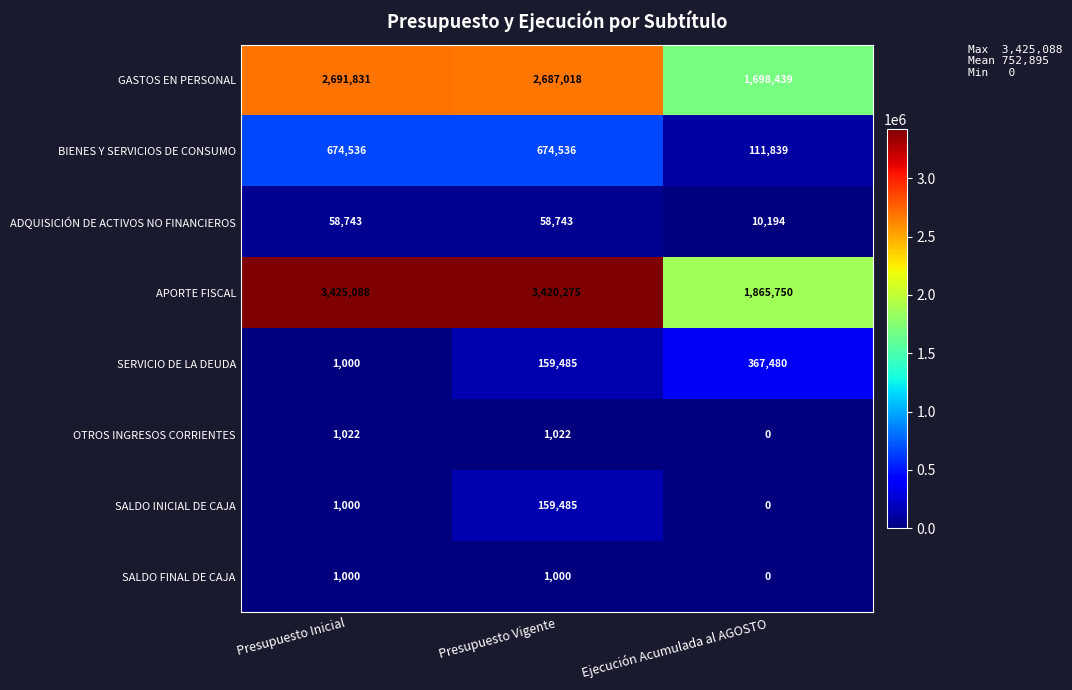

Reading right to left, transcribe all the data shown in this chart.

GASTOS EN PERSONAL: Ejecución Acumulada al AGOSTO=1698439	Presupuesto Vigente=2687018	Presupuesto Inicial=2691831
BIENES Y SERVICIOS DE CONSUMO: Ejecución Acumulada al AGOSTO=111839	Presupuesto Vigente=674536	Presupuesto Inicial=674536
ADQUISICIÓN DE ACTIVOS NO FINANCIEROS: Ejecución Acumulada al AGOSTO=10194	Presupuesto Vigente=58743	Presupuesto Inicial=58743
APORTE FISCAL: Ejecución Acumulada al AGOSTO=1865750	Presupuesto Vigente=3420275	Presupuesto Inicial=3425088
SERVICIO DE LA DEUDA: Ejecución Acumulada al AGOSTO=367480	Presupuesto Vigente=159485	Presupuesto Inicial=1000
OTROS INGRESOS CORRIENTES: Ejecución Acumulada al AGOSTO=0	Presupuesto Vigente=1022	Presupuesto Inicial=1022
SALDO INICIAL DE CAJA: Ejecución Acumulada al AGOSTO=0	Presupuesto Vigente=159485	Presupuesto Inicial=1000
SALDO FINAL DE CAJA: Ejecución Acumulada al AGOSTO=0	Presupuesto Vigente=1000	Presupuesto Inicial=1000